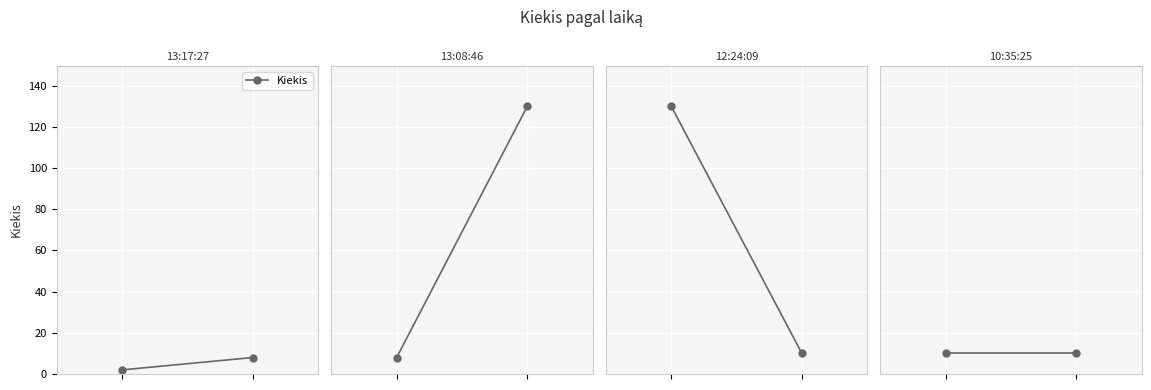

Rank the categories by value from lowest to highest.

13:17:27, 13:08:46, 10:35:25, 12:24:09